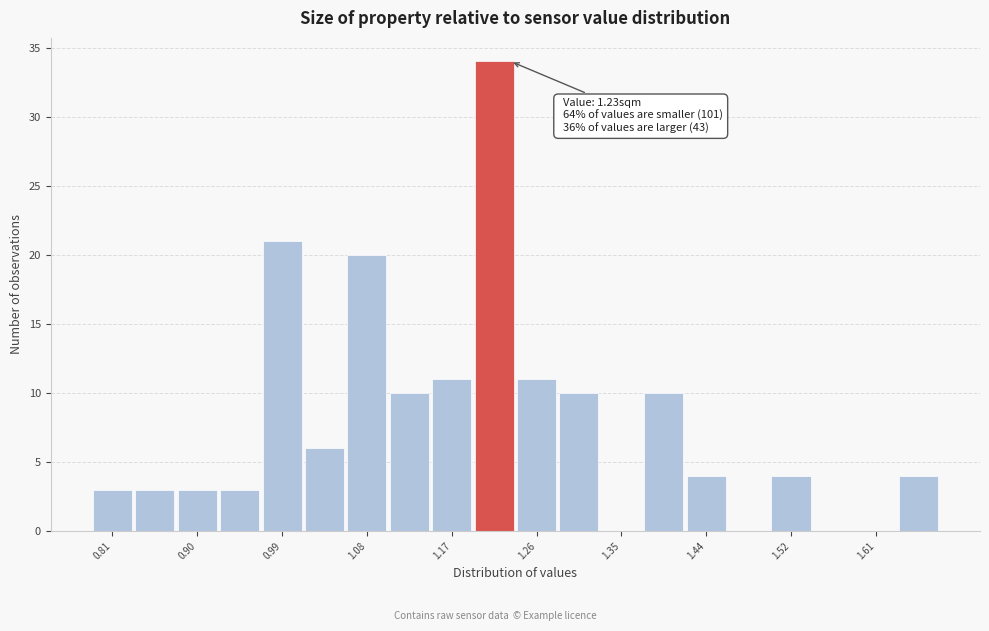

Which range on the x-axis has the tallest bar?

1.19 to 1.24